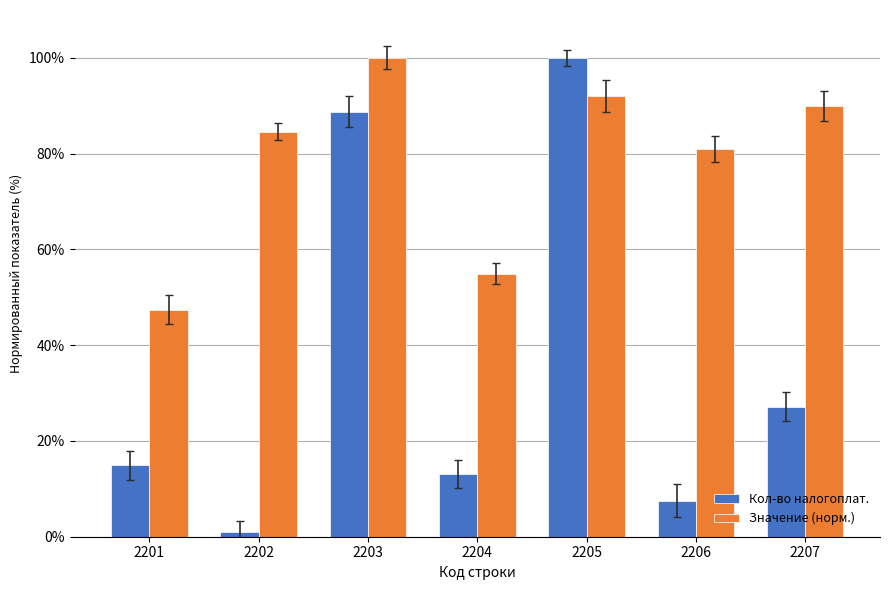

Which label corresponds to the smallest value in the chart?

2202